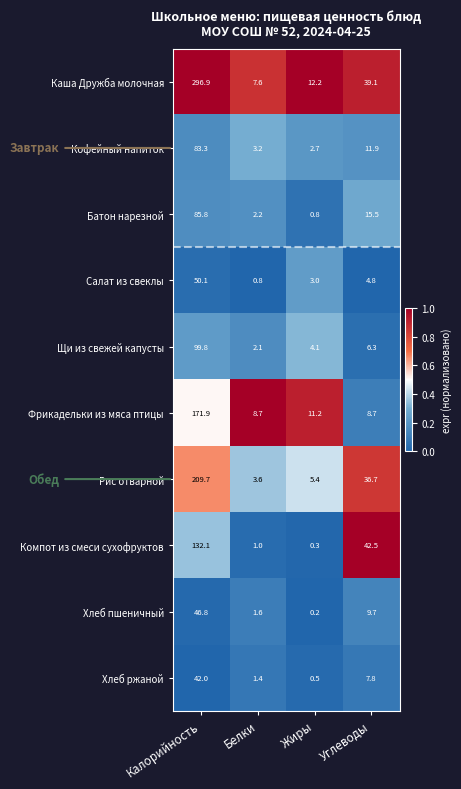

Count the number of data series in this chart.

10